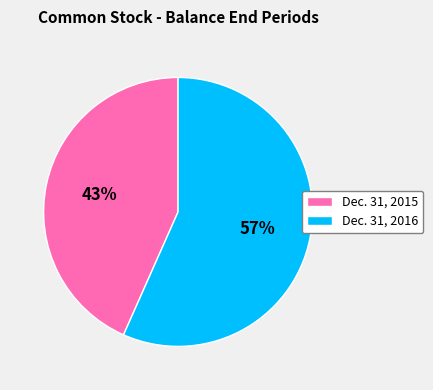

Is the sum of Dec. 31, 2016 and Dec. 31, 2015 greater than half?

Yes